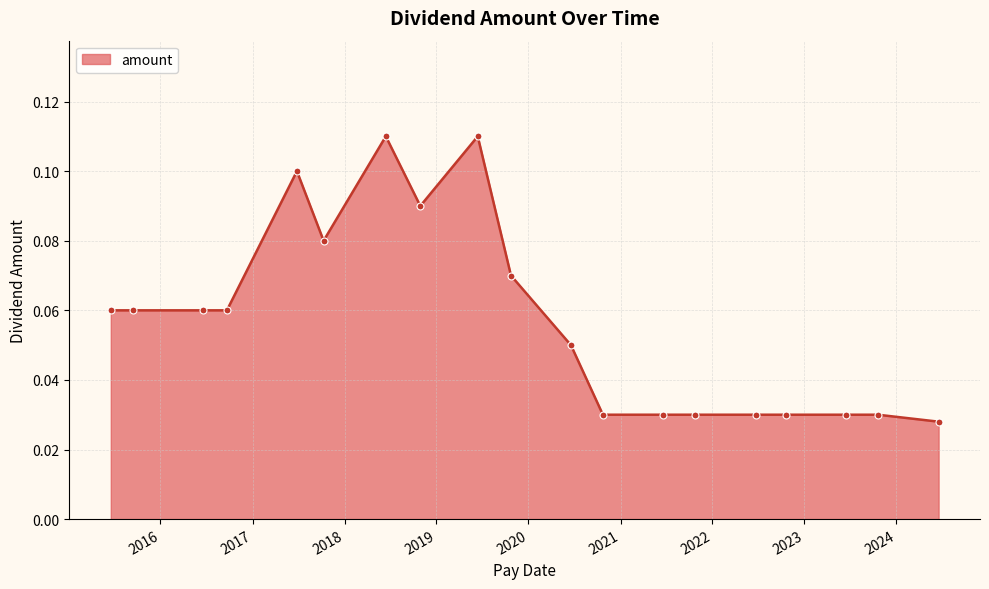

True or false: the data has more than 2 interior local peaks.

True